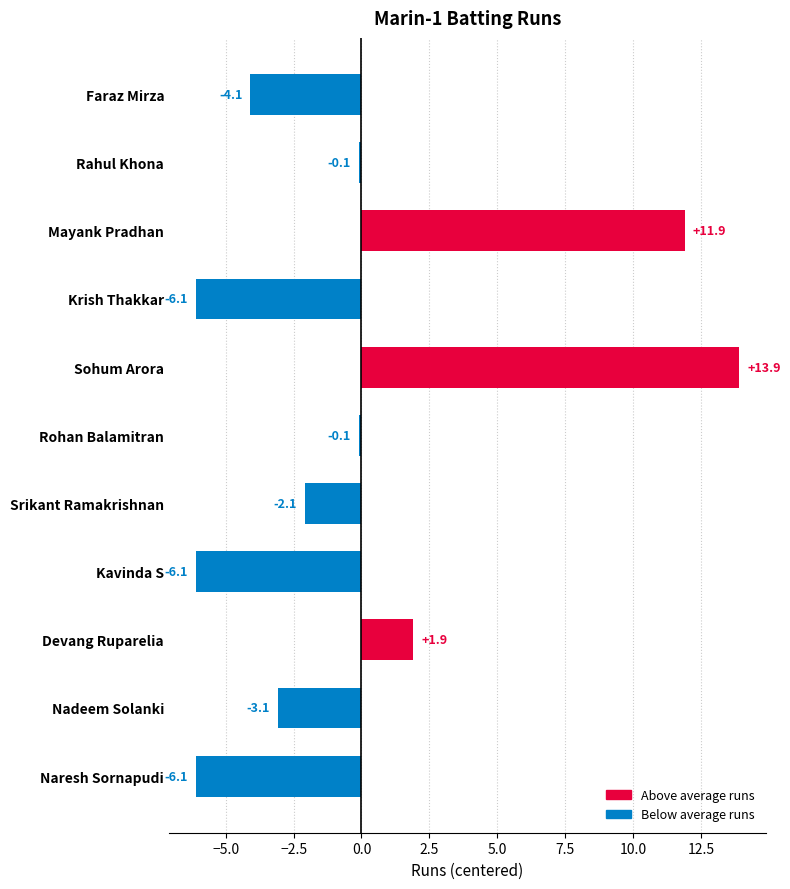

Are the bars horizontal?

Yes